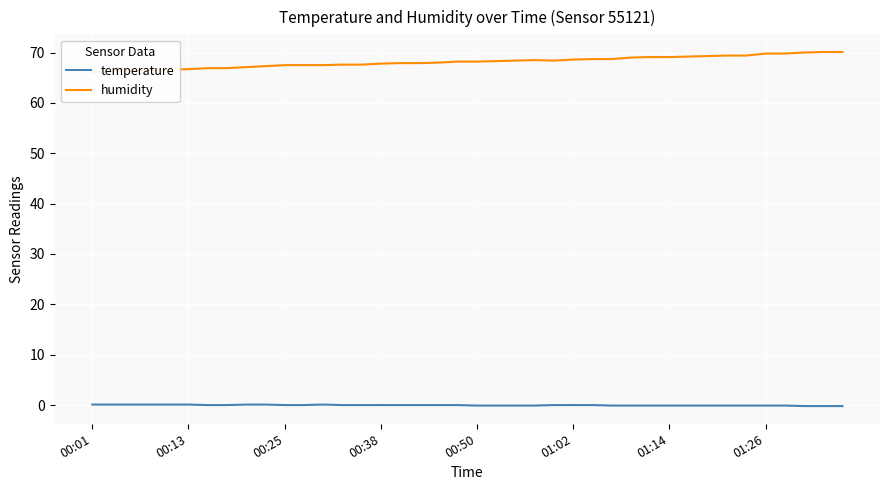

Where is the first local maximum for humidity?

23